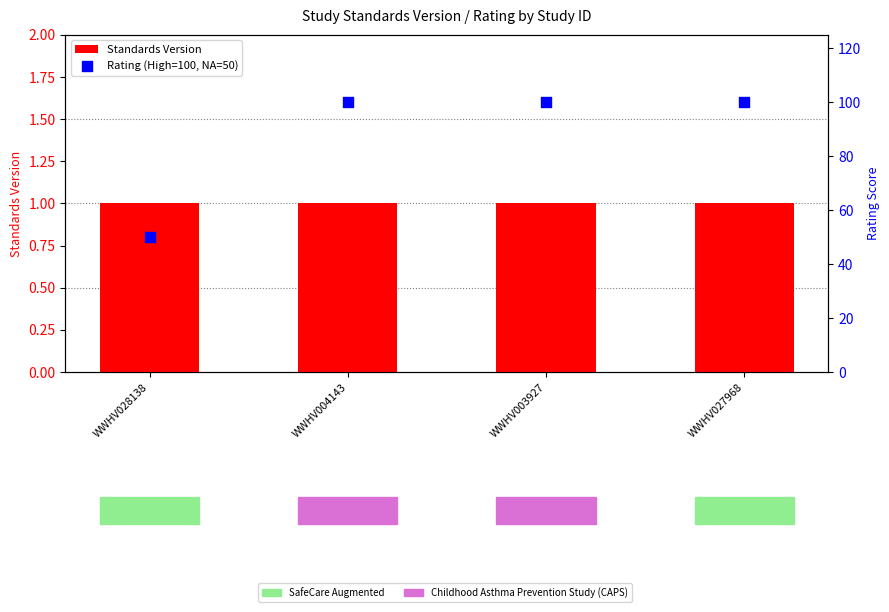

At how many categories does at least one series exceed 13?

4